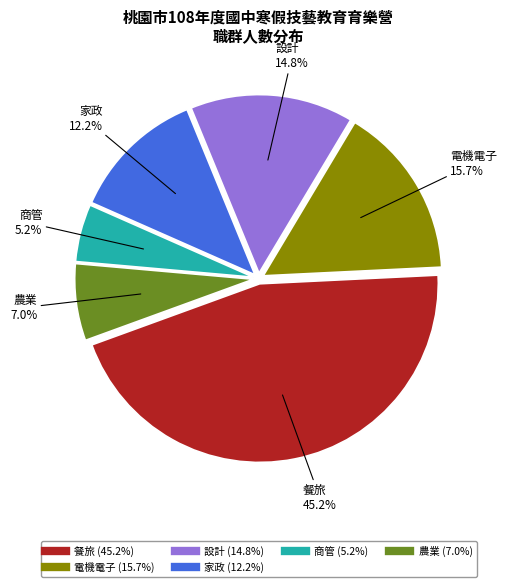

Count the number of slices in the pie.

6